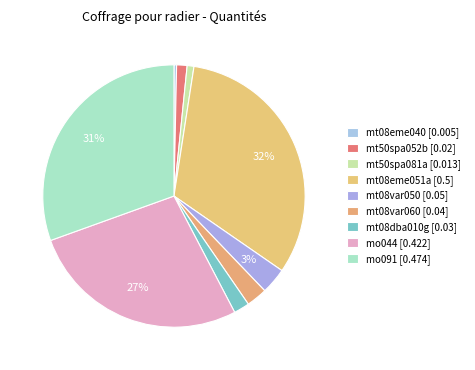

Does mt50spa081a represent more than half of the total?

No